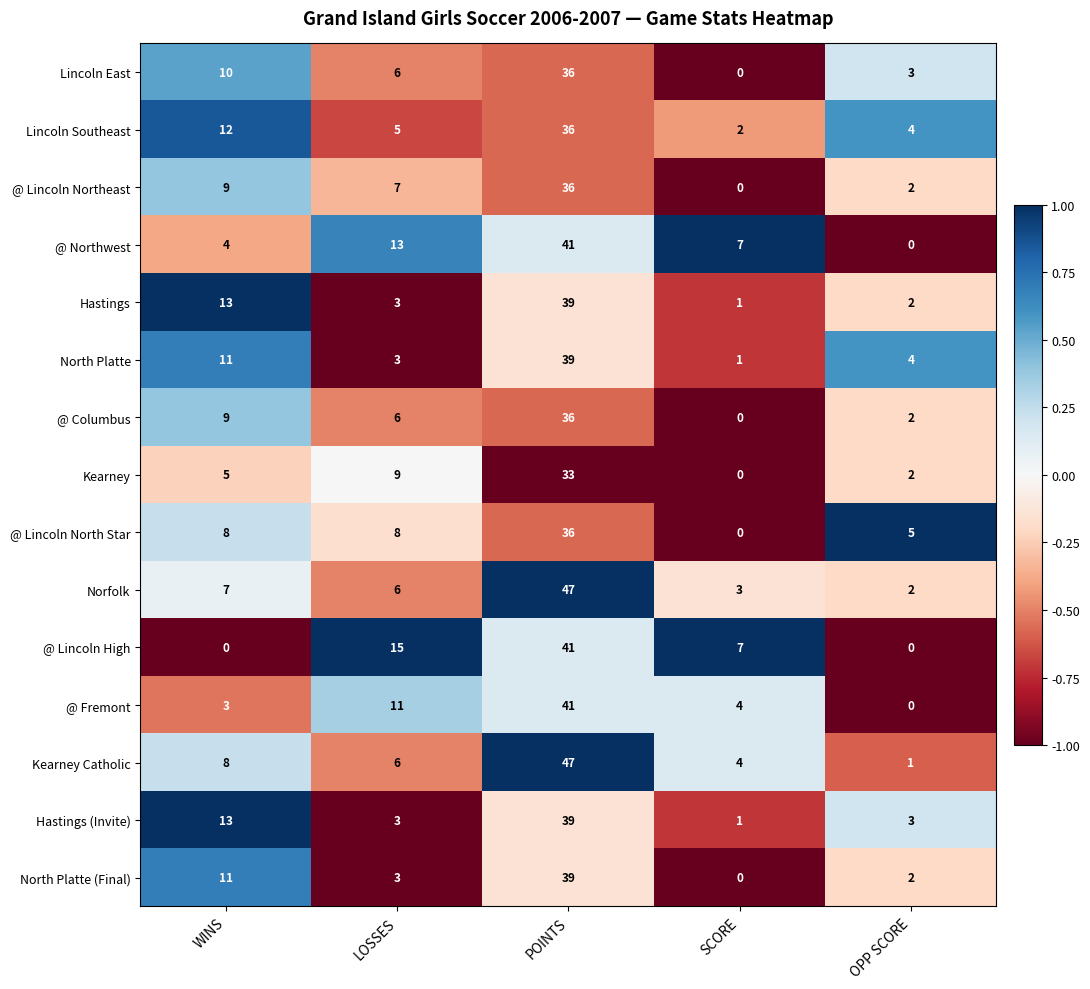

Which series has the largest total across all categories?

Kearney Catholic